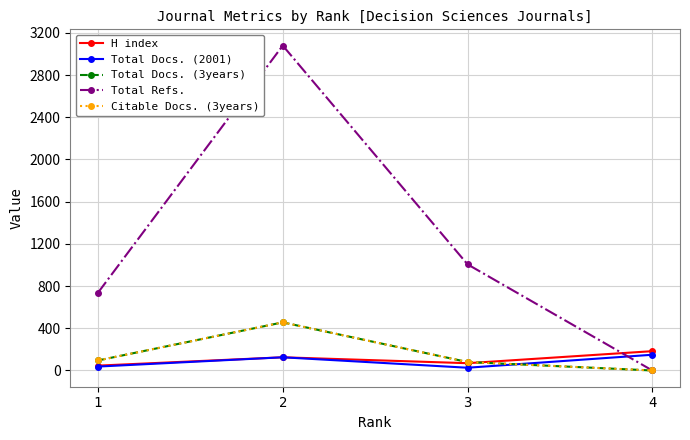

What value does the H index series have at 2?

125